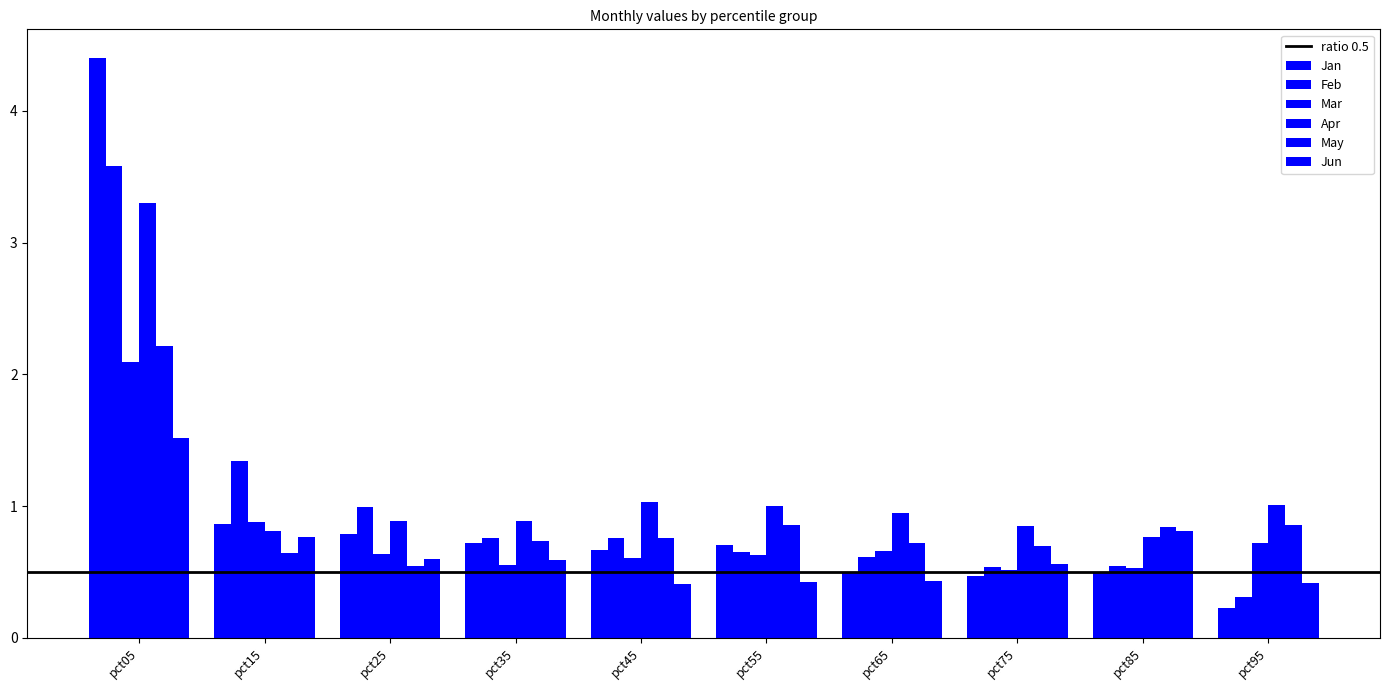

Rank the series at pct95 from highest to lowest value.

Apr, May, Mar, Jun, Feb, Jan